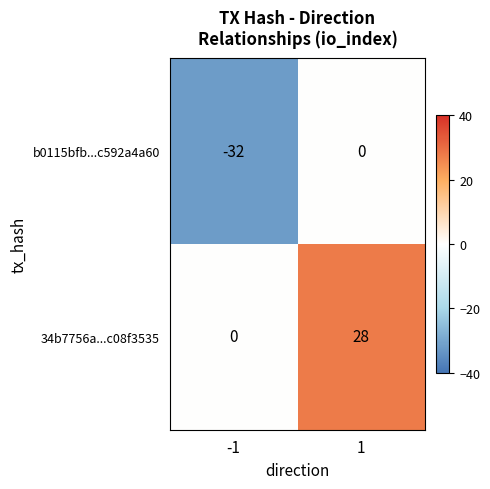

Which category has the lowest value across all series?

-1